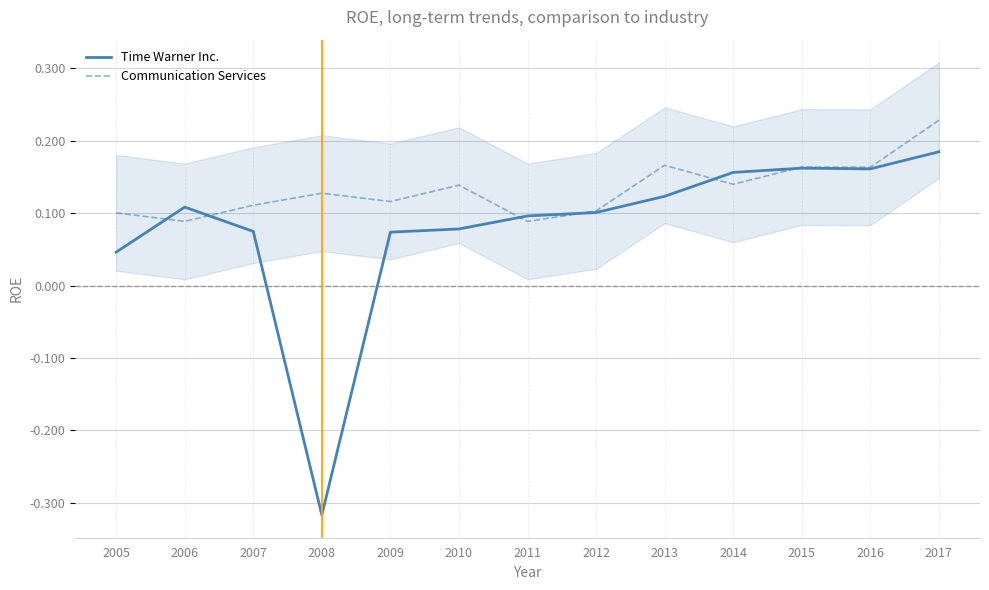

Which category has the highest value in the Time Warner Inc. series?

2017